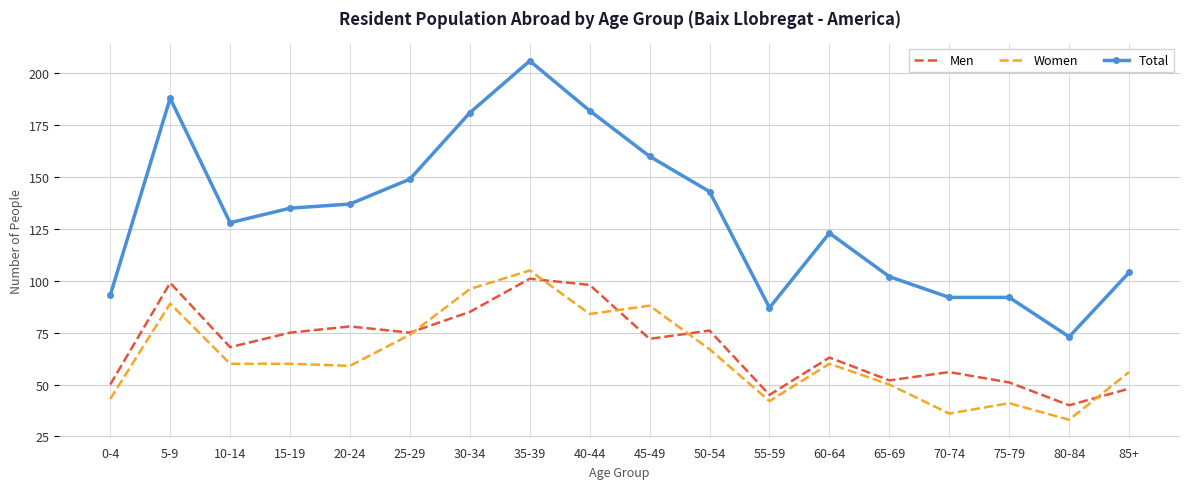

Which series has the largest total across all categories?

Total